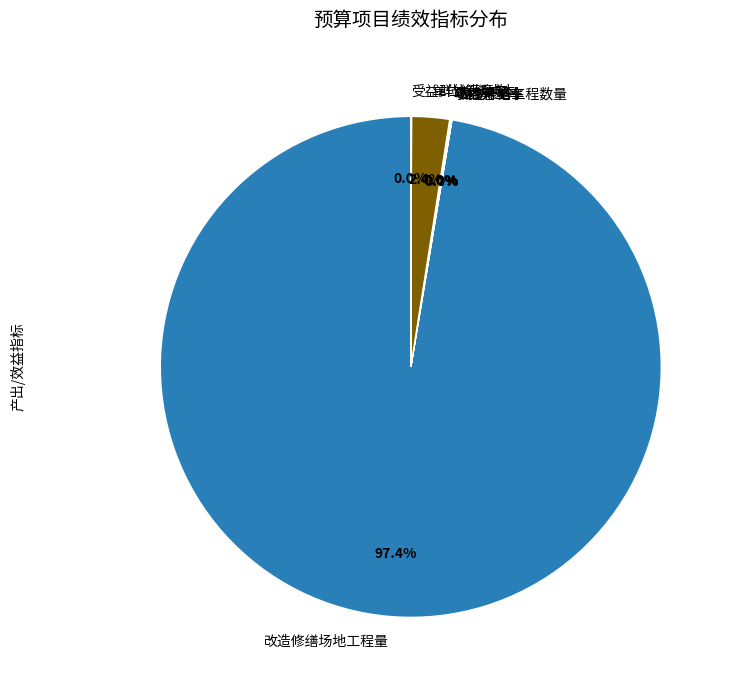

Does 改造修缮场地工程量 account for over 50% of the chart?

Yes